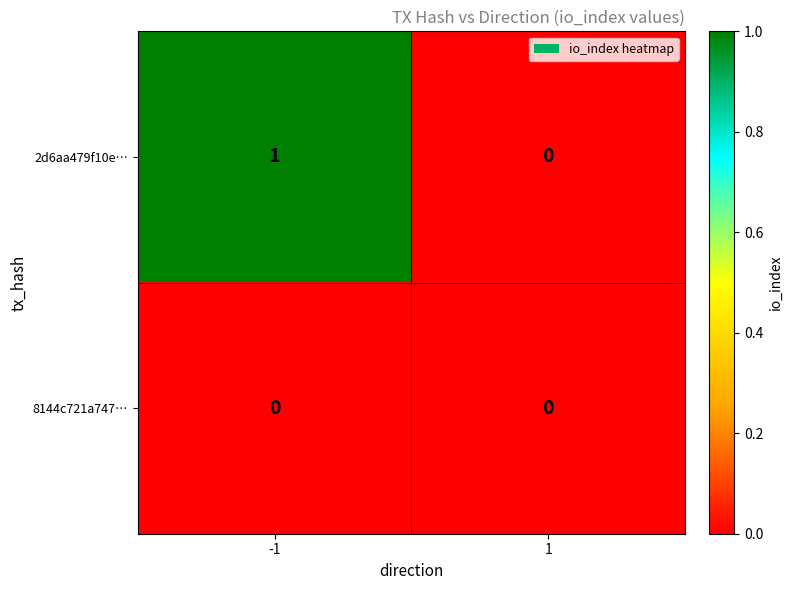

True or false: 2d6aa479f10e… has a value of 1 at 1.

False